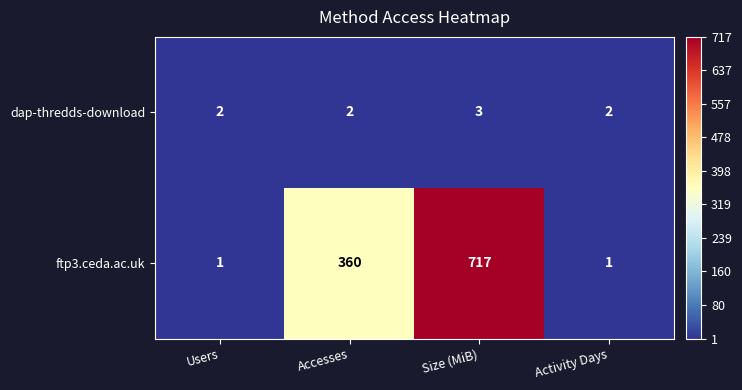

Which series has the widest spread of values?

ftp3.ceda.ac.uk